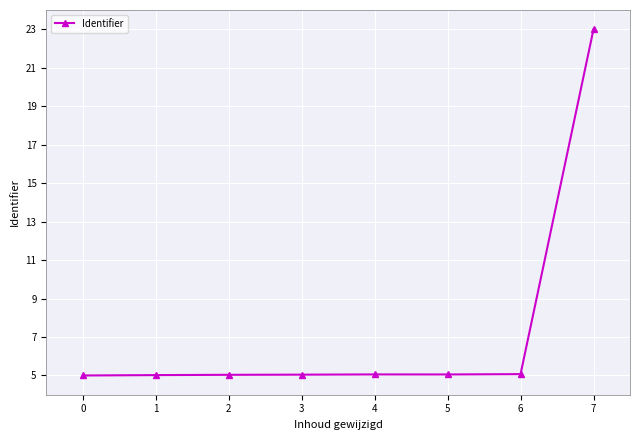

True or false: the data has more than 0 interior local peaks.

True